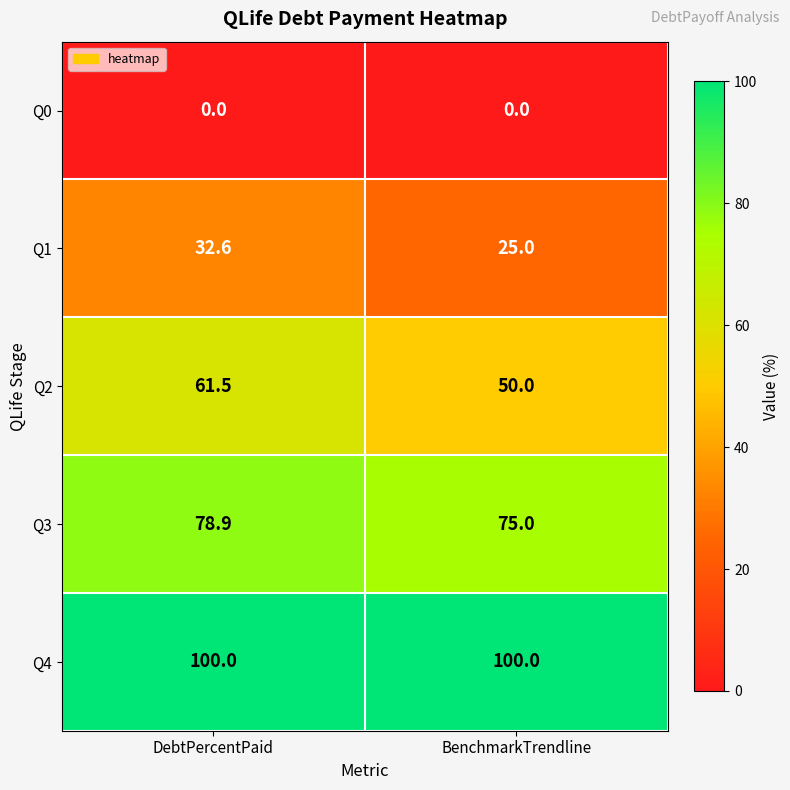

Which series changed the most between DebtPercentPaid and BenchmarkTrendline?

Q2